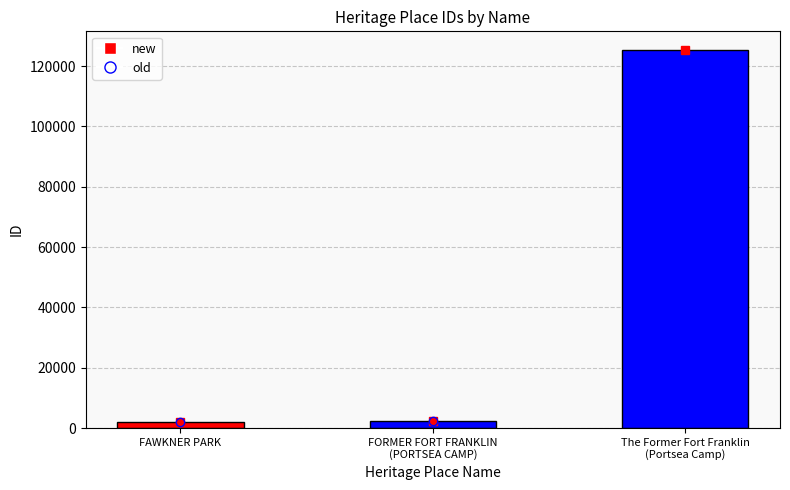

What is the label of the 3rd bar from the left?

The Former Fort Franklin
(Portsea Camp)